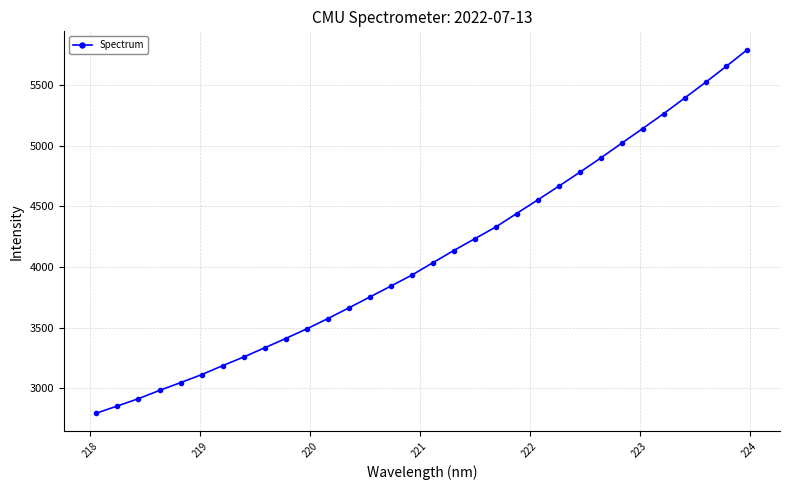

What is the value of the 13th point from the left?

3661.6